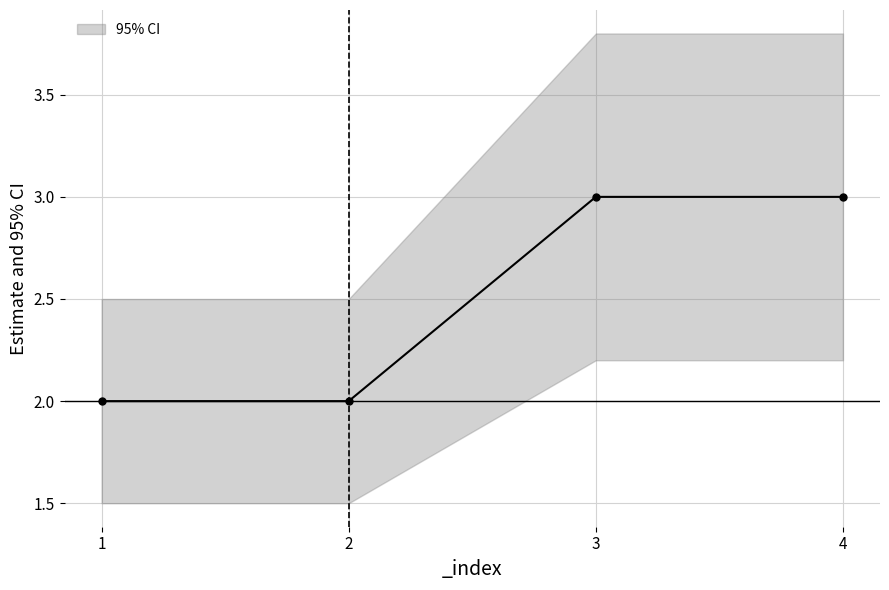

Is it true that the value at 2 is 2?

True